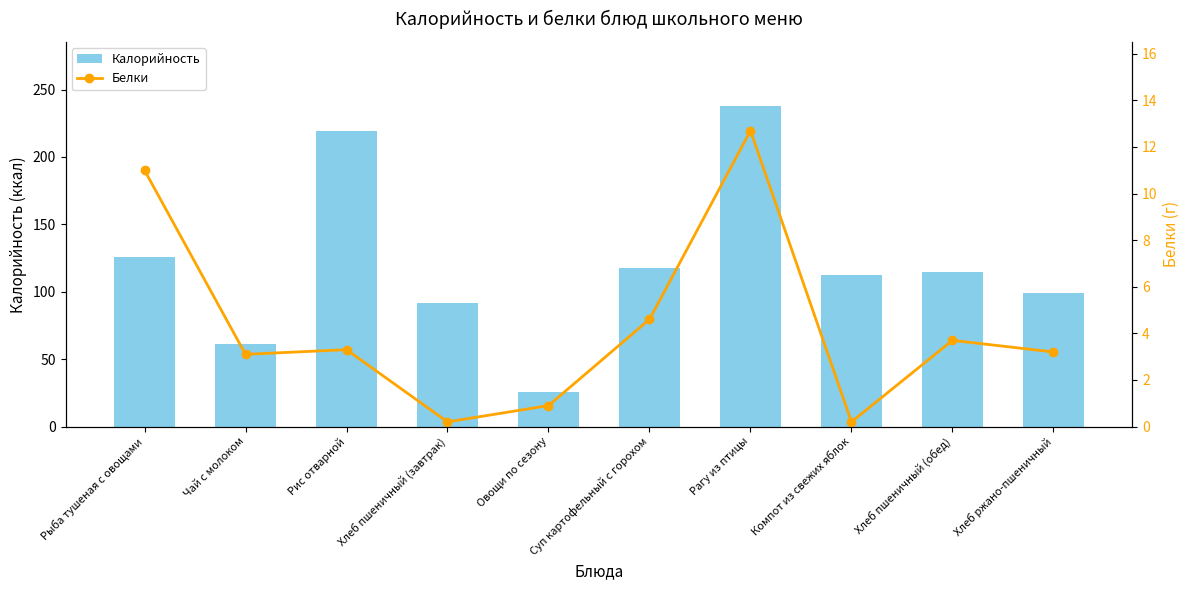

What position from the right is Хлеб пшеничный (завтрак)?

7